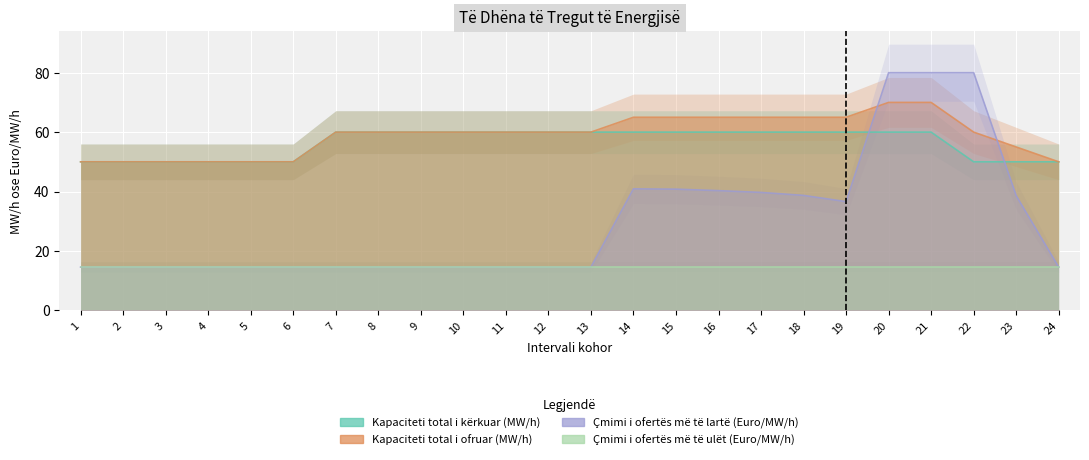

True or false: Çmimi i ofertës më të lartë (Euro/MW/h) has a value of 80.0 at 20.

True